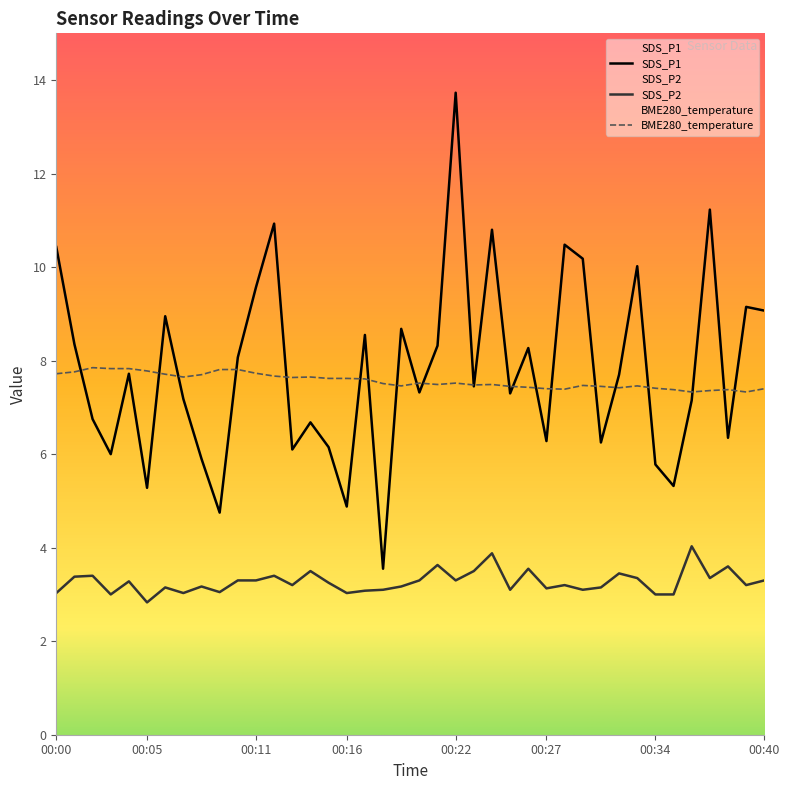

Which category has the highest value across all series?

00:22